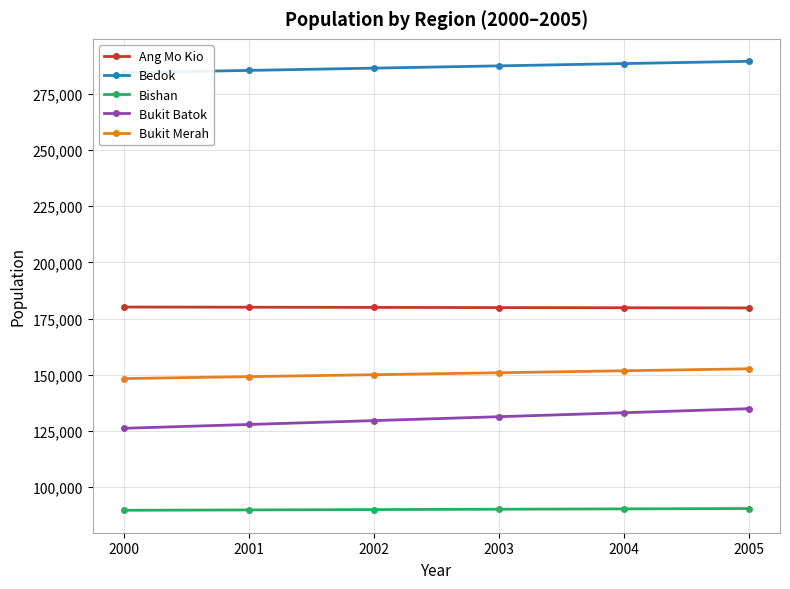

What is the sum of the Bukit Batok values at 2004 and 2003?

264462.4